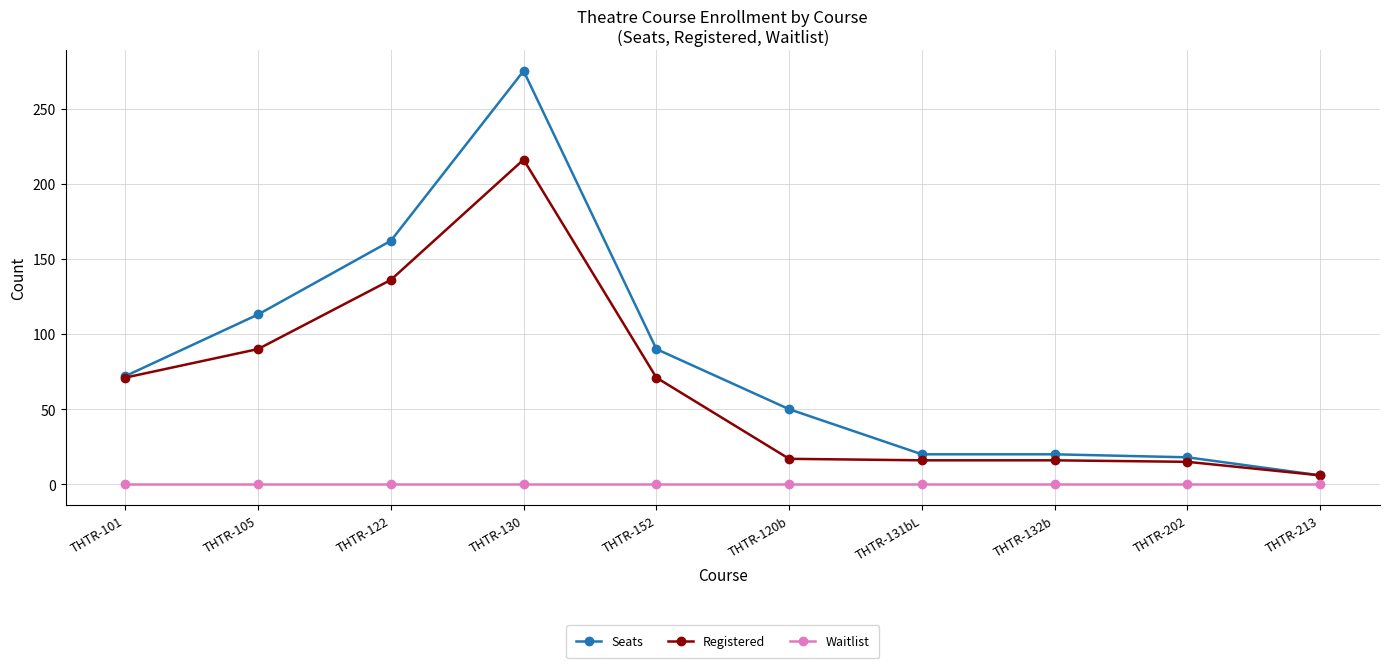

What is the difference between the second highest and minimum values in the Seats series?

156